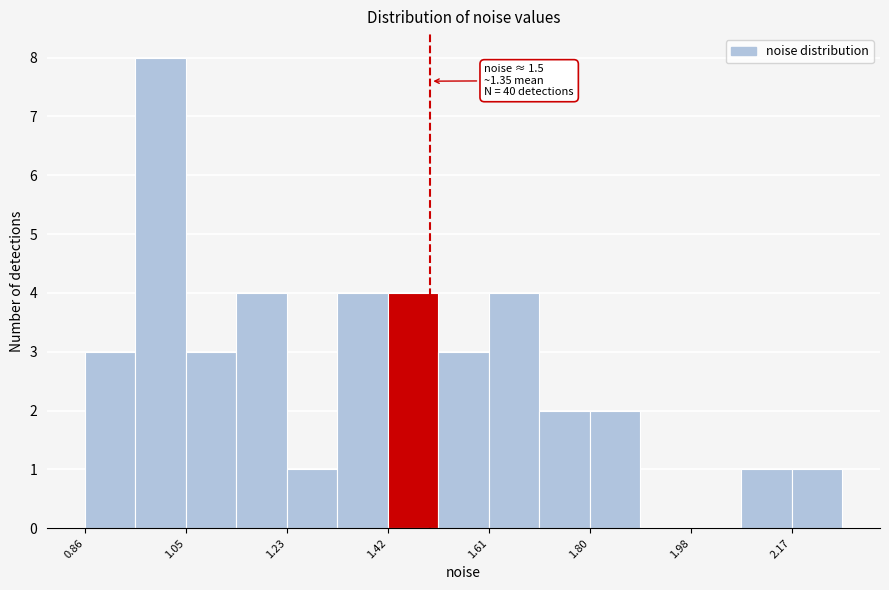

Over which range of the x-axis is the bar tallest?

0.96 to 1.04